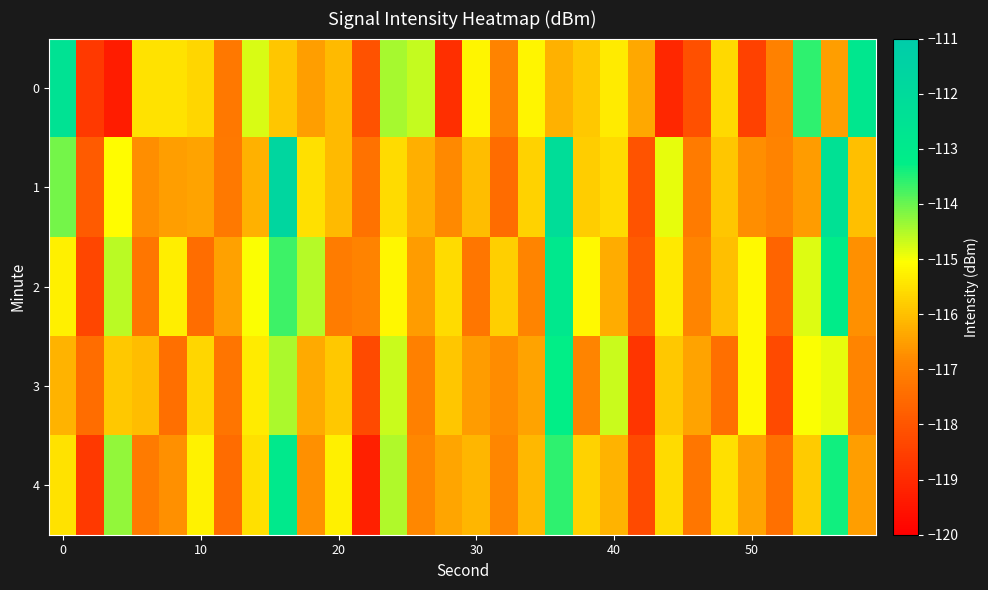

Reading left to right, extract all data points from this chart.

0: -112.5	-118.6	-119.3	-115.5	-115.5	-115.7	-117.2	-114.8	-115.9	-116.5	-116.1	-118.1	-114.4	-114.6	-118.9	-115.2	-117.0	-115.2	-116.2	-115.9	-115.3	-116.4	-119.1	-118.1	-115.6	-118.5	-117.0	-113.6	-116.5	-112.9
1: -114.1	-117.9	-115.1	-116.7	-116.5	-116.4	-117.2	-116.2	-111.7	-115.5	-116.1	-117.4	-115.6	-116.2	-116.8	-116.0	-117.5	-115.7	-112.2	-115.8	-115.6	-118.1	-114.9	-117.1	-115.9	-116.7	-117.0	-116.5	-112.5	-116.0
2: -115.3	-118.4	-114.6	-117.2	-115.3	-117.4	-116.5	-115.0	-113.7	-114.5	-117.1	-117.0	-115.2	-116.5	-115.6	-117.2	-115.8	-116.9	-112.9	-115.1	-116.3	-117.9	-115.4	-116.9	-116.0	-115.1	-117.7	-114.8	-113.2	-116.7
3: -116.2	-117.5	-115.9	-116.0	-117.4	-115.6	-117.3	-115.3	-114.5	-116.3	-115.9	-118.3	-114.7	-117.0	-115.9	-116.5	-116.8	-116.4	-113.3	-116.9	-114.7	-118.8	-115.9	-116.4	-117.4	-115.1	-118.3	-115.0	-114.9	-116.9
4: -115.5	-118.7	-114.3	-117.1	-116.7	-115.2	-117.5	-115.5	-113.0	-116.7	-115.3	-119.3	-114.5	-116.8	-116.4	-116.1	-116.9	-116.1	-113.6	-115.7	-116.2	-118.3	-115.6	-117.2	-115.5	-116.4	-117.4	-115.8	-113.4	-116.5